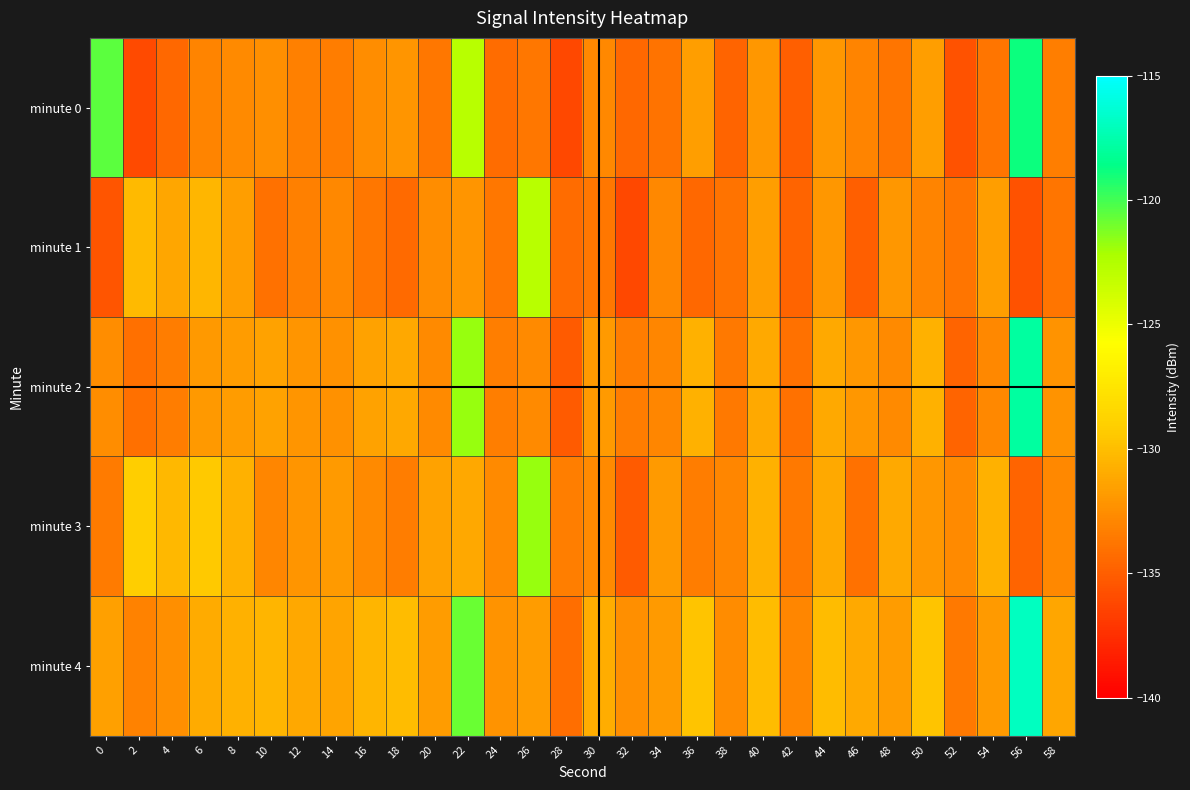

Count the number of data series in this chart.

5